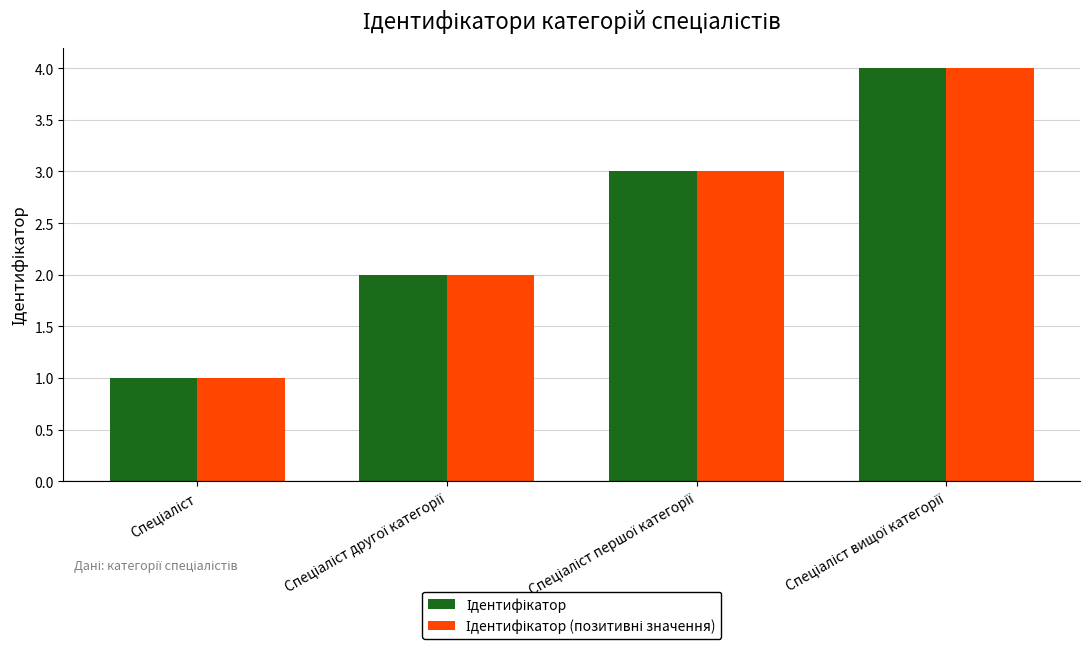

Which label corresponds to the largest value in the chart?

Спеціаліст вищої категорії